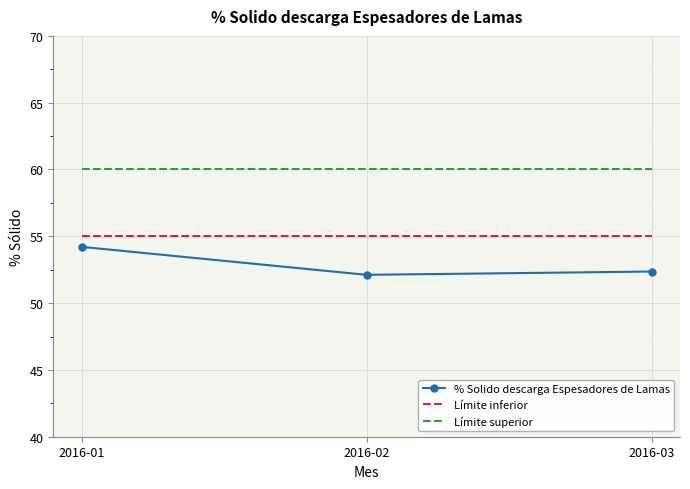

What is the maximum value shown in the chart?

60.0